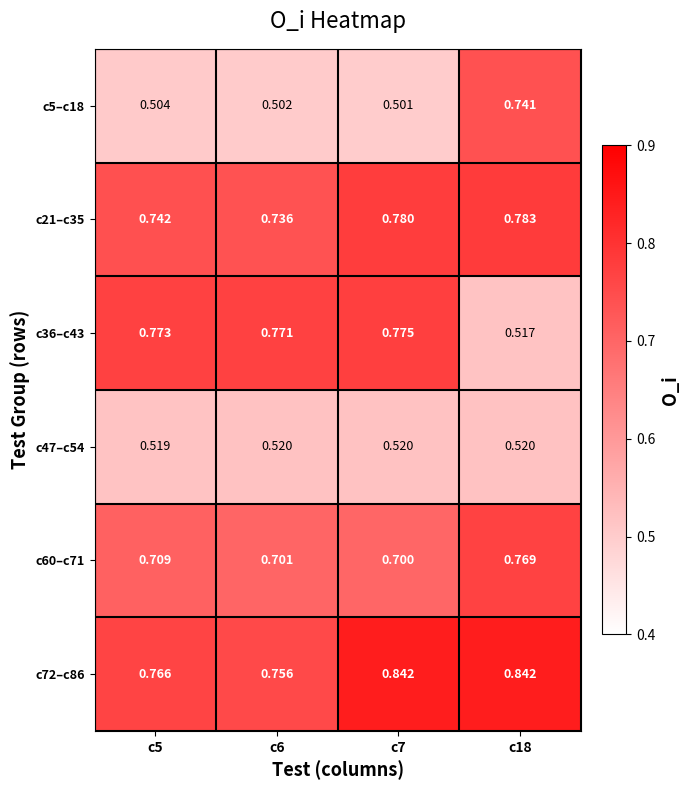

Is the value of c72–c86 at c7 greater than the value of c21–c35 at c18?

Yes